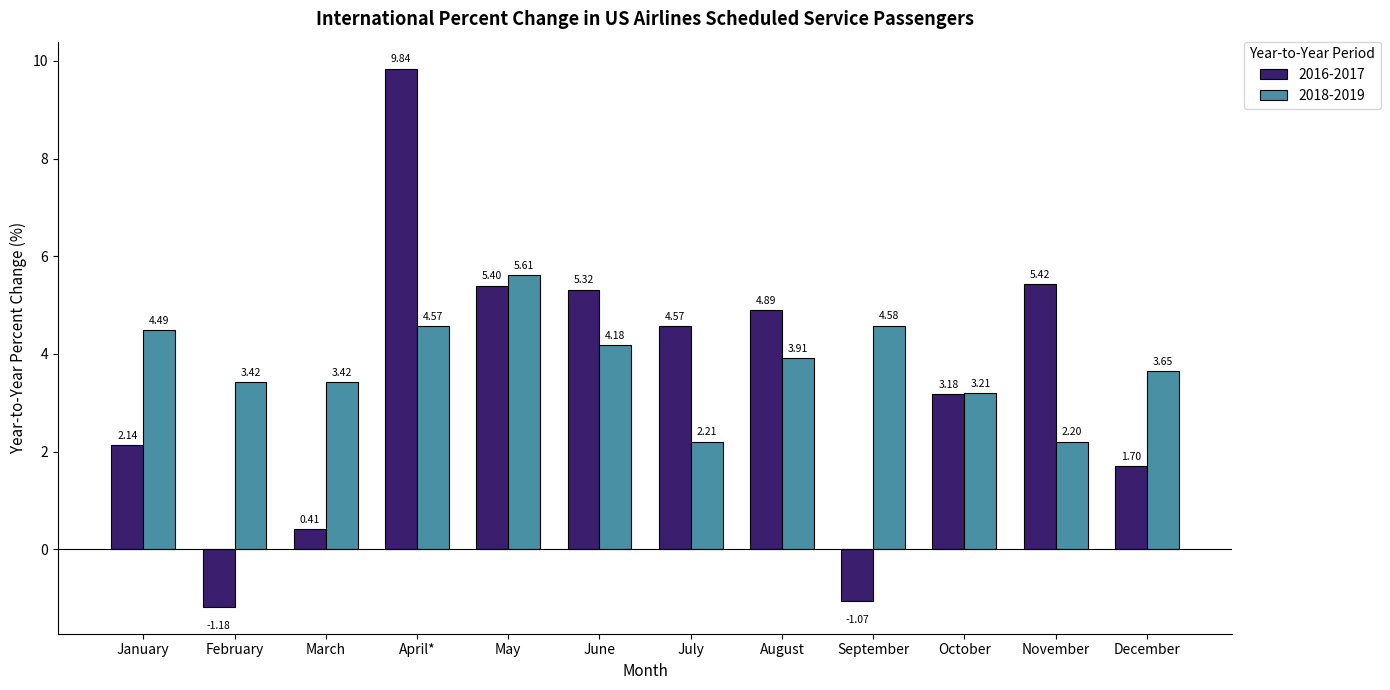

The 2016-2017 series shows 3.2 at October. True or false?

True